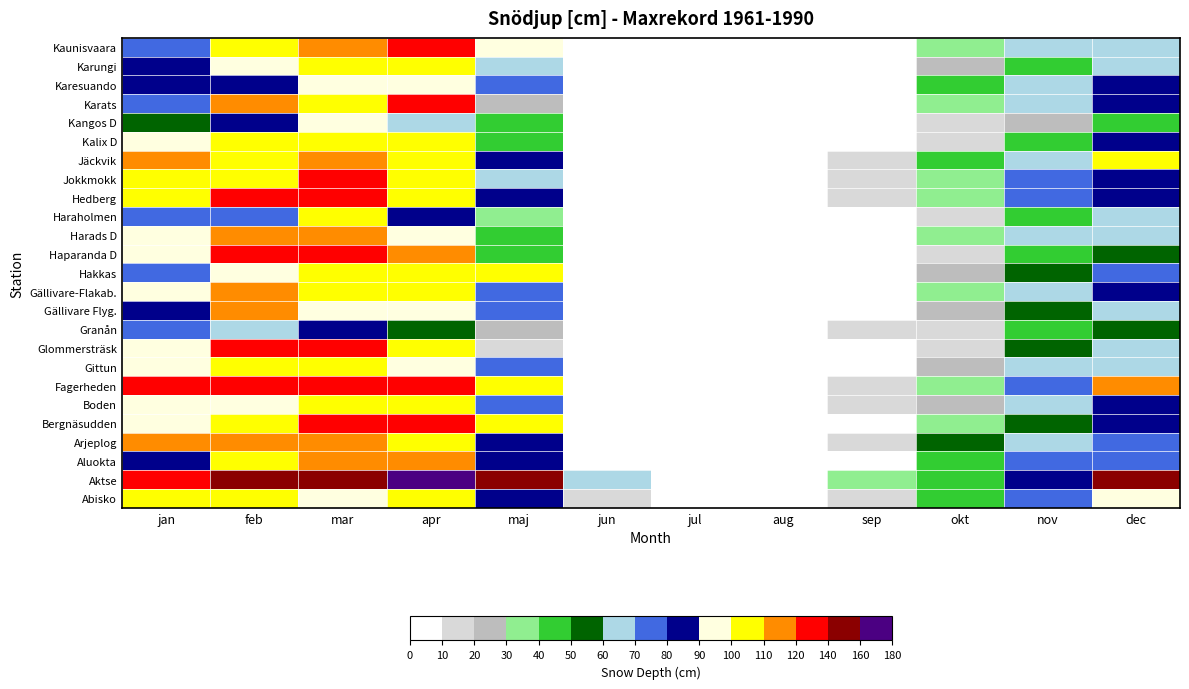

Reading left to right, what are all the values shown in this chart?

Abisko: jan=102	feb=108	mar=98	apr=101	maj=81	jun=17	jul=0	aug=0	sep=12	okt=40	nov=77	dec=98
Aktse: jan=120	feb=153	mar=145	apr=174	maj=144	jun=64	jul=0	aug=0	sep=36	okt=47	nov=82	dec=140
Aluokta: jan=81	feb=106	mar=118	apr=118	maj=83	jun=9	jul=0	aug=0	sep=7	okt=42	nov=70	dec=72
Arjeplog: jan=112	feb=112	mar=113	apr=105	maj=81	jun=0	jul=0	aug=0	sep=19	okt=52	nov=64	dec=76
Bergnäsudden: jan=95	feb=104	mar=129	apr=127	maj=104	jun=7	jul=0	aug=0	sep=8	okt=32	nov=50	dec=82
Boden: jan=90	feb=98	mar=108	apr=107	maj=78	jun=0	jul=0	aug=0	sep=14	okt=21	nov=62	dec=86
Fagerheden: jan=135	feb=130	mar=124	apr=124	maj=104	jun=4	jul=0	aug=0	sep=12	okt=31	nov=70	dec=110
Gittun: jan=92	feb=102	mar=102	apr=99	maj=73	jun=0	jul=0	aug=0	sep=0	okt=22	nov=63	dec=63
Glommersträsk: jan=91	feb=120	mar=131	apr=100	maj=15	jun=0	jul=0	aug=0	sep=0	okt=19	nov=52	dec=61
Granån: jan=76	feb=68	mar=88	apr=55	maj=29	jun=0	jul=0	aug=0	sep=19	okt=19	nov=42	dec=56
Gällivare Flyg.: jan=85	feb=111	mar=97	apr=92	maj=72	jun=0	jul=0	aug=0	sep=1	okt=26	nov=50	dec=69
Gällivare-Flakab.: jan=98	feb=110	mar=105	apr=100	maj=70	jun=0	jul=0	aug=0	sep=6	okt=33	nov=60	dec=85
Hakkas: jan=78	feb=95	mar=100	apr=103	maj=100	jun=0	jul=0	aug=0	sep=2	okt=23	nov=58	dec=72
Haparanda D: jan=95	feb=124	mar=122	apr=112	maj=40	jun=0	jul=0	aug=0	sep=4	okt=18	nov=45	dec=56
Harads D: jan=95	feb=117	mar=113	apr=98	maj=42	jun=0	jul=0	aug=0	sep=5	okt=32	nov=66	dec=67
Haraholmen: jan=72	feb=78	mar=105	apr=84	maj=36	jun=0	jul=0	aug=0	sep=0	okt=14	nov=43	dec=60
Hedberg: jan=102	feb=120	mar=122	apr=107	maj=84	jun=2	jul=0	aug=0	sep=10	okt=34	nov=70	dec=88
Jokkmokk: jan=103	feb=105	mar=125	apr=105	maj=69	jun=0	jul=0	aug=0	sep=12	okt=39	nov=72	dec=80
Jäckvik: jan=110	feb=106	mar=117	apr=103	maj=83	jun=0	jul=0	aug=0	sep=13	okt=48	nov=69	dec=100
Kalix D: jan=91	feb=109	mar=108	apr=107	maj=44	jun=0	jul=0	aug=0	sep=0	okt=14	nov=48	dec=86
Kangos D: jan=59	feb=83	mar=94	apr=64	maj=49	jun=0	jul=0	aug=0	sep=0	okt=11	nov=24	dec=45
Karats: jan=78	feb=110	mar=102	apr=120	maj=29	jun=4	jul=0	aug=0	sep=0	okt=38	nov=63	dec=83
Karesuando: jan=88	feb=89	mar=95	apr=93	maj=74	jun=4	jul=0	aug=0	sep=6	okt=41	nov=69	dec=86
Karungi: jan=80	feb=92	mar=106	apr=106	maj=62	jun=0	jul=0	aug=0	sep=0	okt=20	nov=43	dec=60
Kaunisvaara: jan=79	feb=100	mar=110	apr=120	maj=98	jun=0	jul=0	aug=0	sep=0	okt=30	nov=64	dec=68